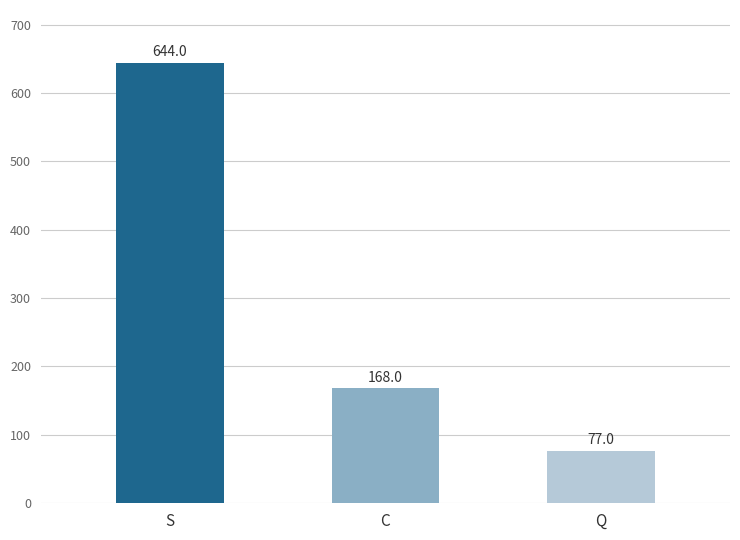

True or false: the data shows 644 at S.

True